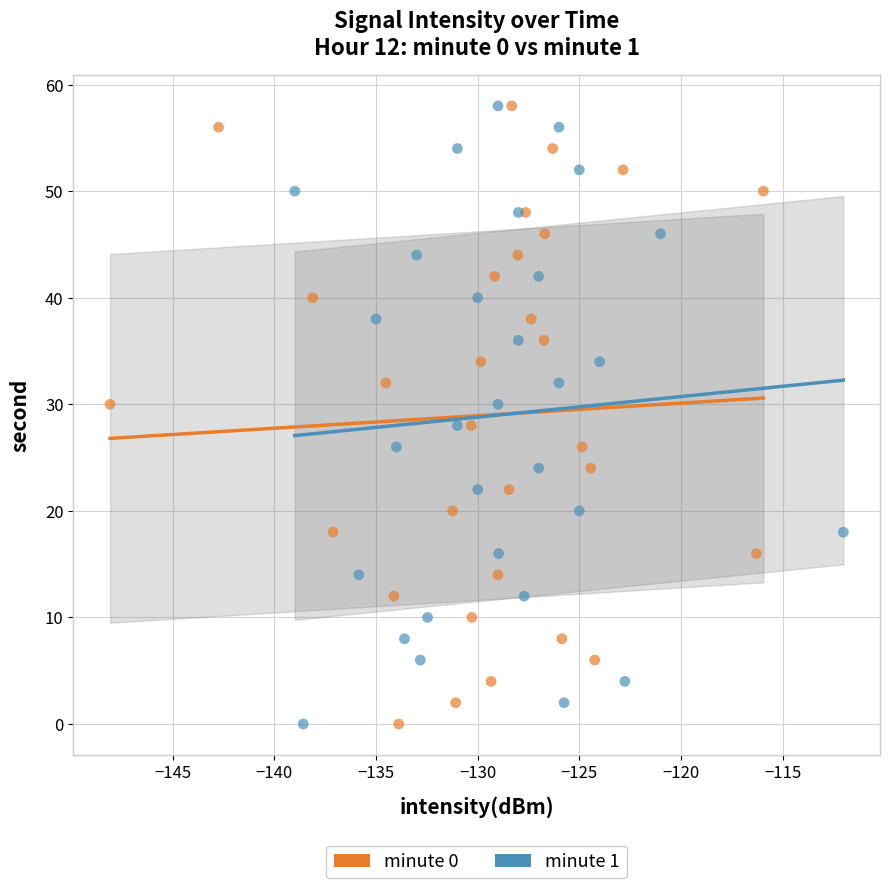

What are all the series names shown in the legend?

minute 0, minute 1